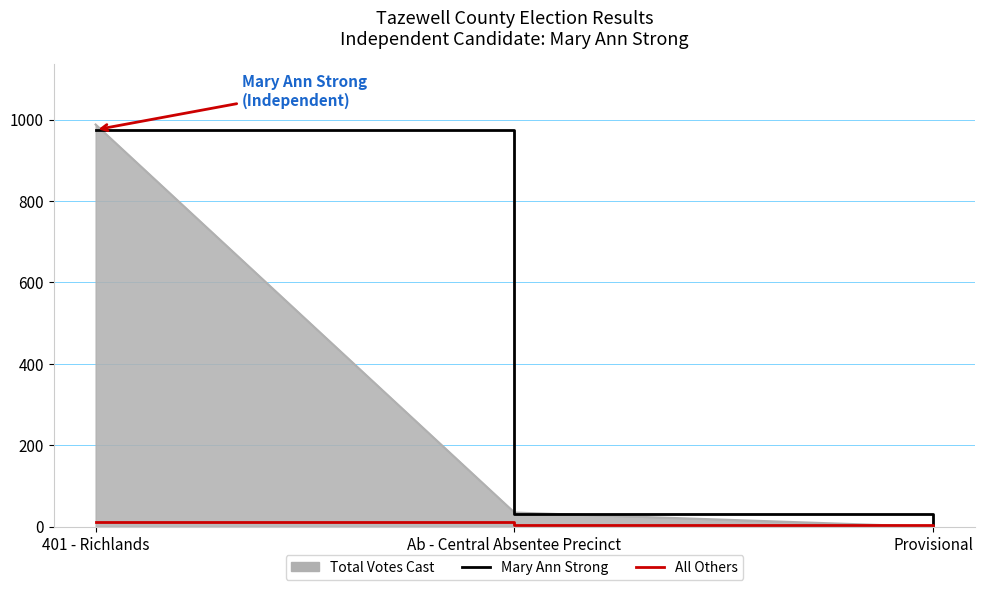

What are all the series names shown in the legend?

Total Votes Cast, Mary Ann Strong, All Others